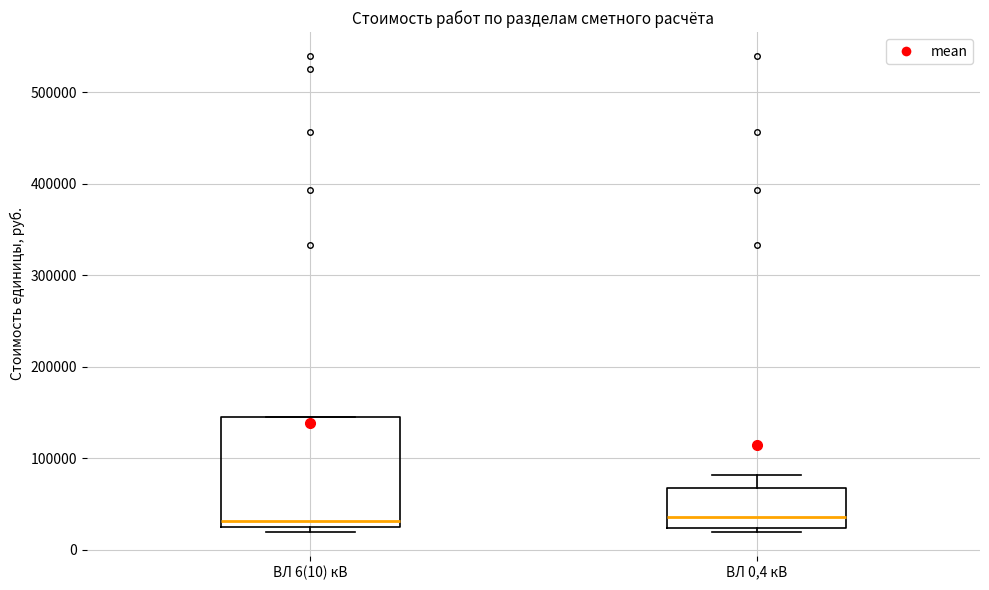

Reading left to right, transcribe this box plot: for each box, give where its median line is, the range the box spans, and where its two whiskers end, as read against the y-axis. The values are not printed on the chart, so give them approximately, as read against the axis.

ВЛ 6(10) кВ: median 30000 (just above the box's lower edge), box 30000 to 140000, whiskers 20000 to 140000
ВЛ 0,4 кВ: median 40000, box 20000 to 70000, whiskers 20000 (just below the box's lower edge) to 80000